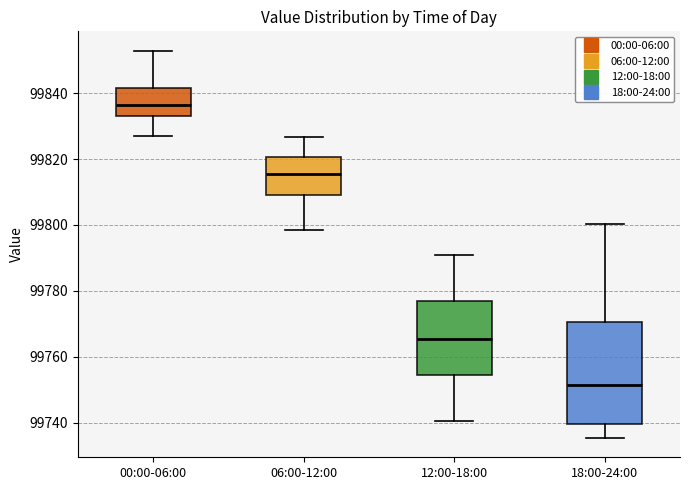

Reading left to right, transcribe this box plot: for each box, give where its median line is, the range the box spans, and where its two whiskers end, as read against the y-axis. The values are not printed on the chart, so give them approximately, as read against the axis.

00:00-06:00: median 99836, box 99834 to 99842, whiskers 99828 to 99852
06:00-12:00: median 99816, box 99810 to 99820, whiskers 99798 to 99826
12:00-18:00: median 99766, box 99754 to 99776, whiskers 99740 to 99790
18:00-24:00: median 99752, box 99740 to 99770, whiskers 99736 to 99800